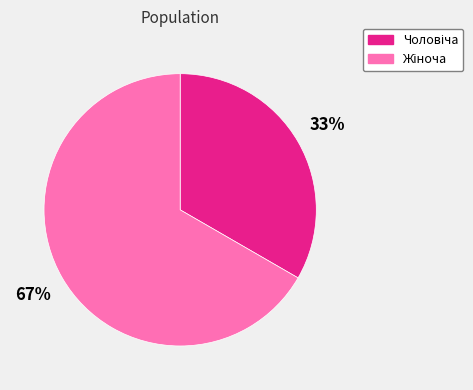

To the nearest percent, what is the average slice percentage?

50%